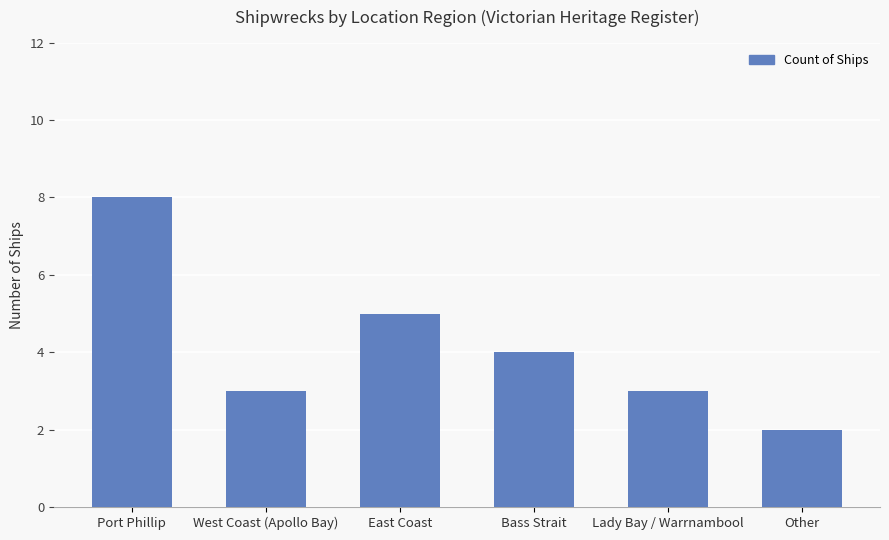

What is the ratio of the value at Lady Bay / Warrnambool to the value at Other?

1.5